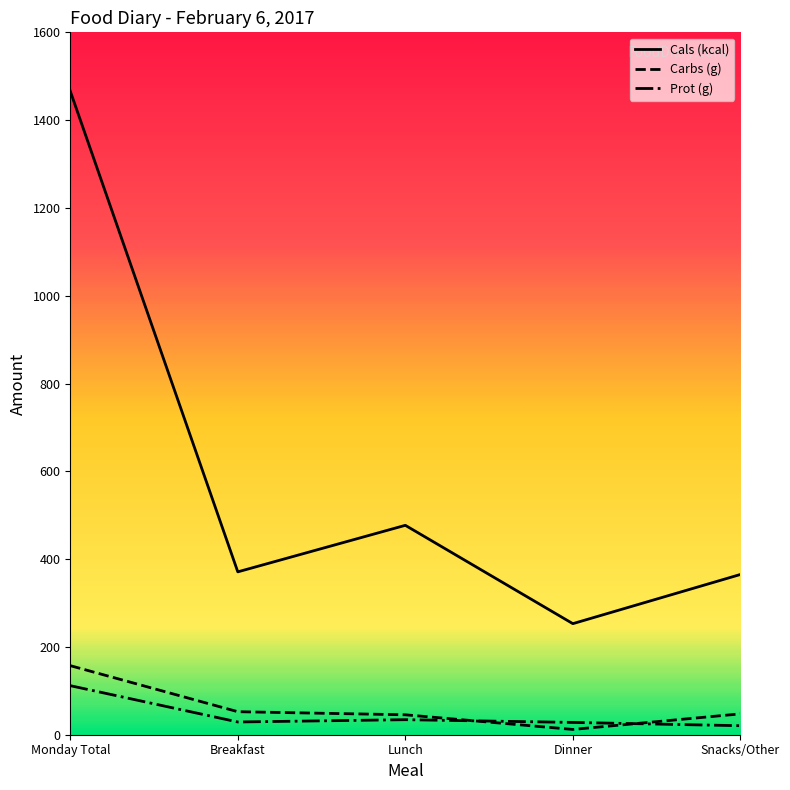

At Monday Total, list the series in order from smallest to largest.

Prot (g), Carbs (g), Cals (kcal)